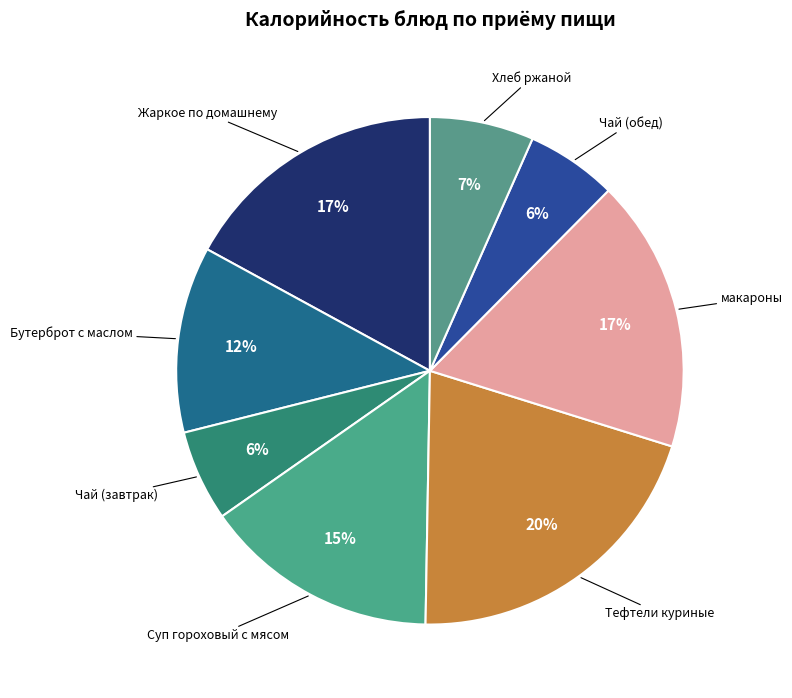

How many segments does this pie chart have?

8